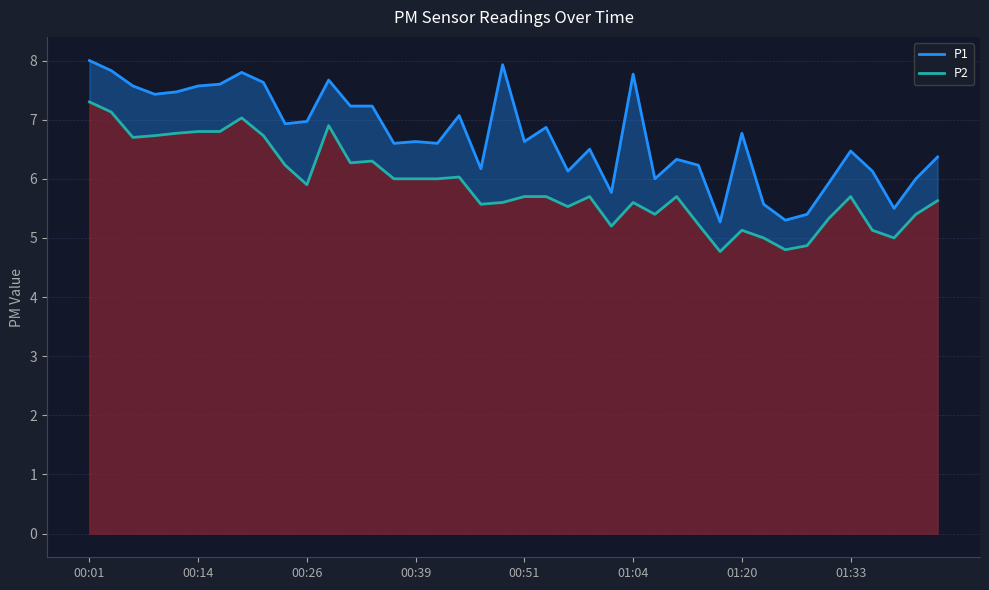

Does the chart display data point markers on the line(s)?

No